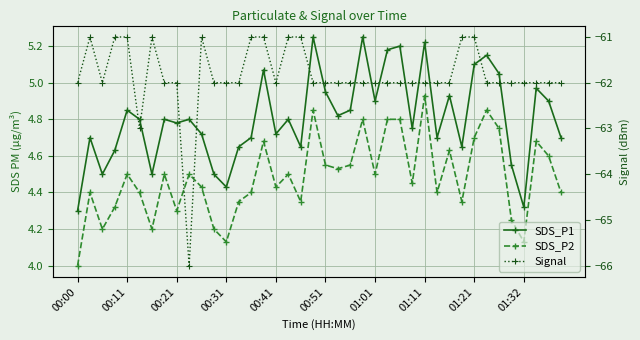

Which series has the largest total across all categories?

SDS_P1